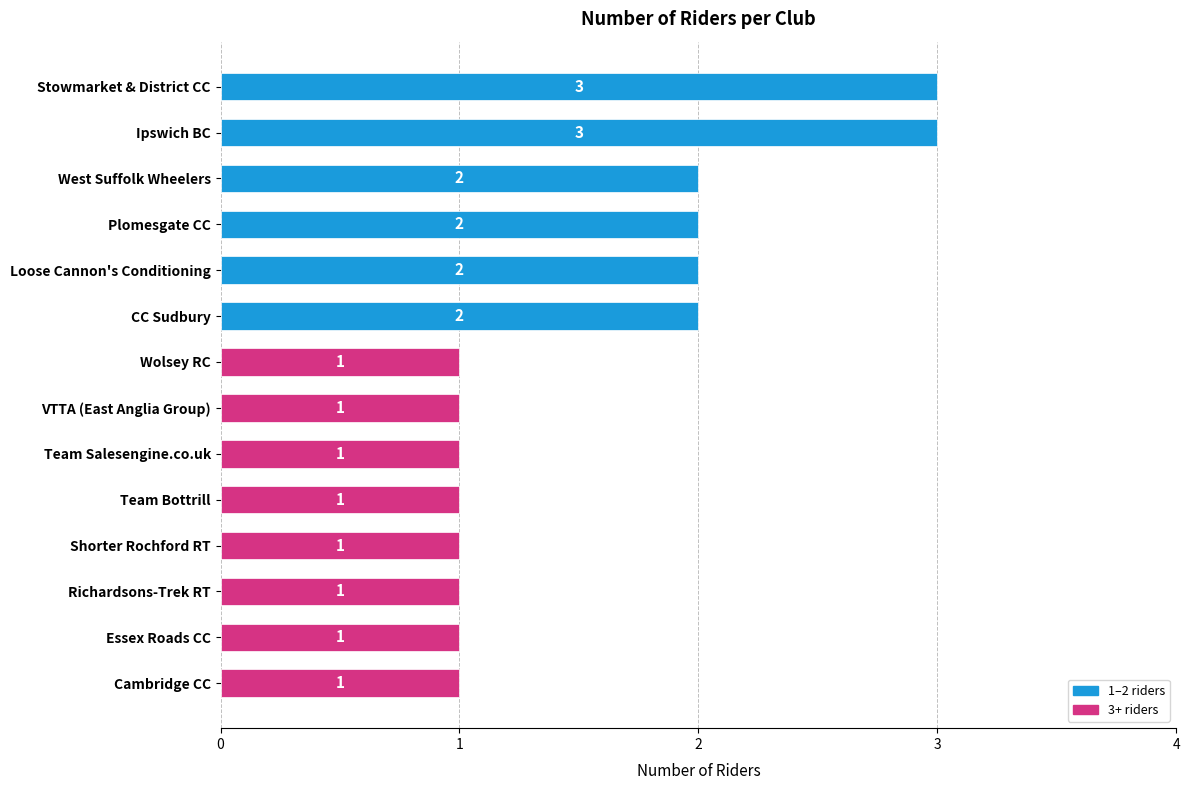

True or false: the data shows 1 at VTTA (East Anglia Group).

True